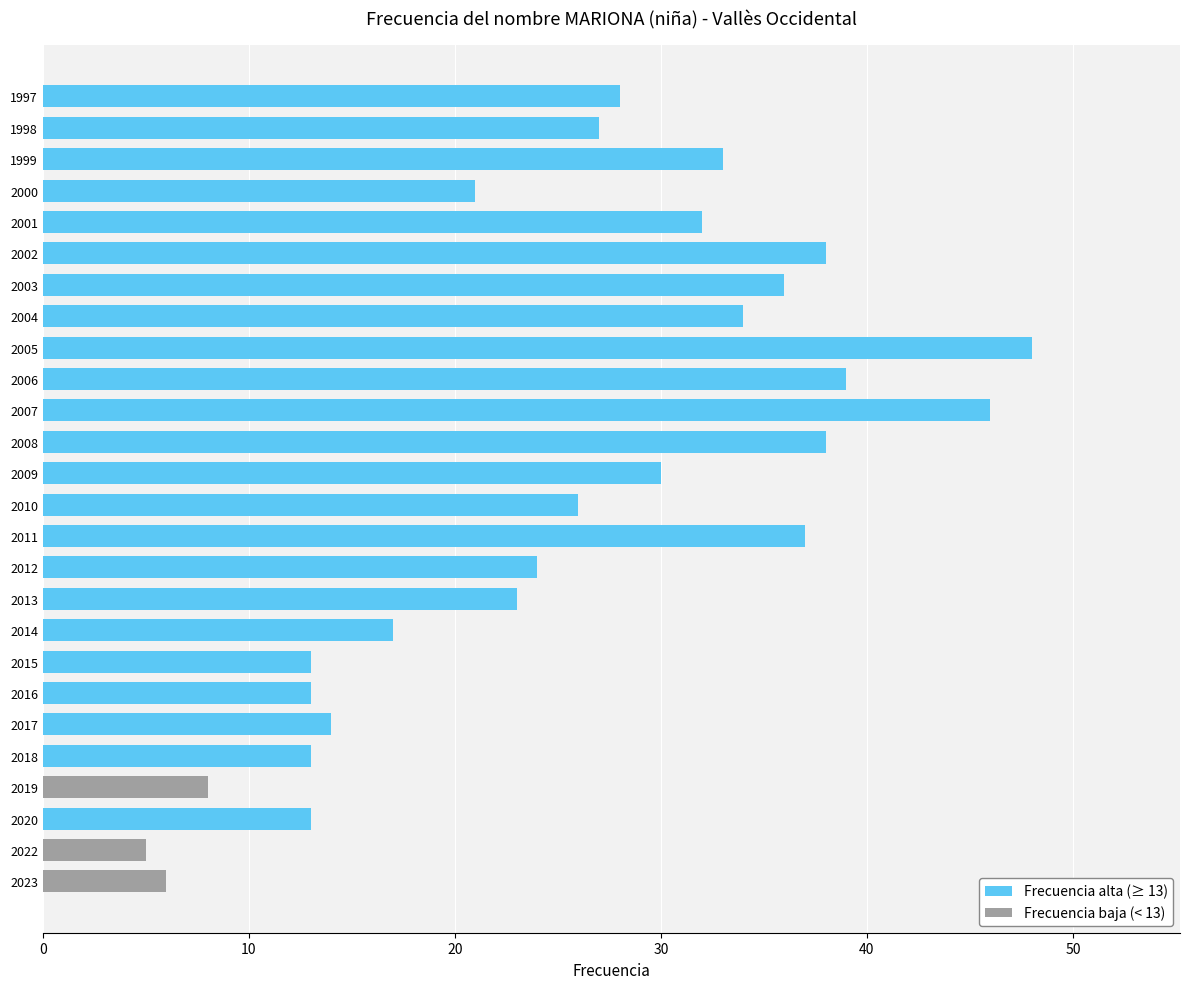

Are the bars horizontal?

Yes